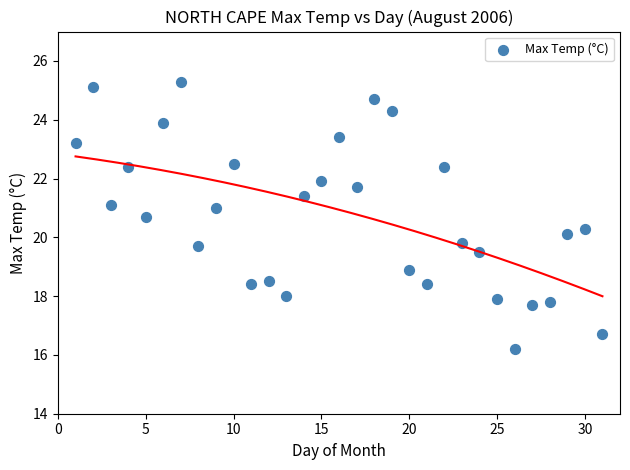

What is the range of Y values (max minus min)?

9.1